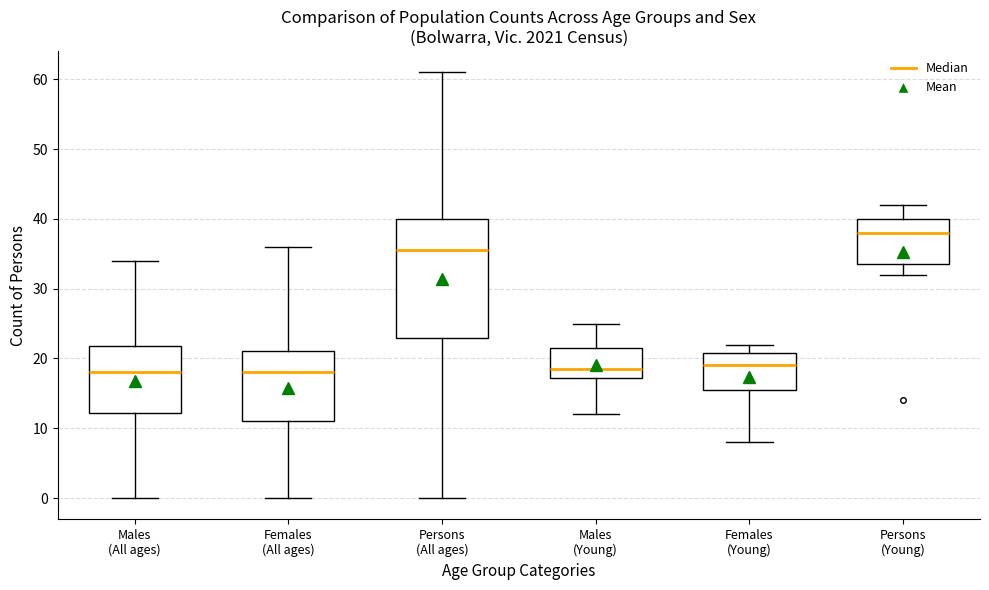

Where does the median line of the box for Females (Young) sit on the y-axis? The values are not printed on the chart, so give them approximately, as read against the axis.

19